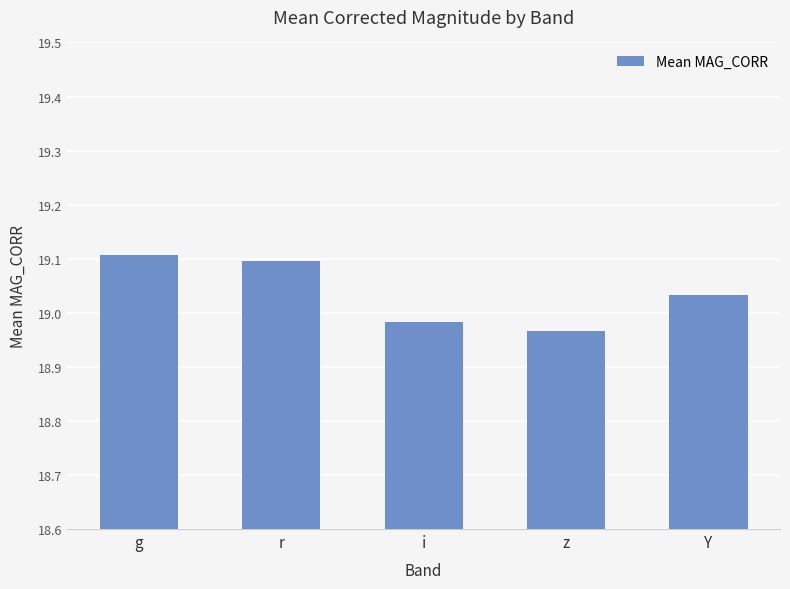

What is the label of the 4th bar from the left?

z